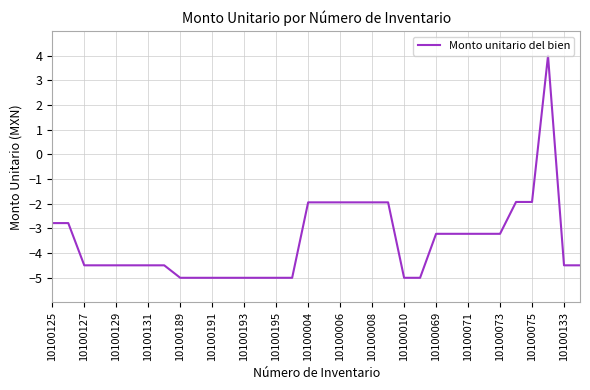

What is the greatest value displayed?

4.0